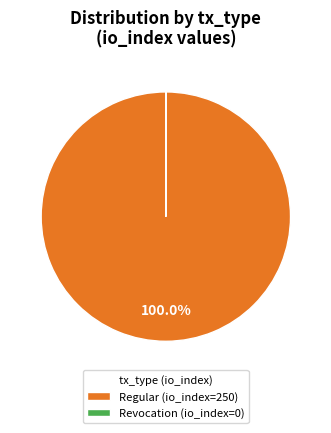

To the nearest percent, what is the difference between the largest and smallest slice percentages?

100%